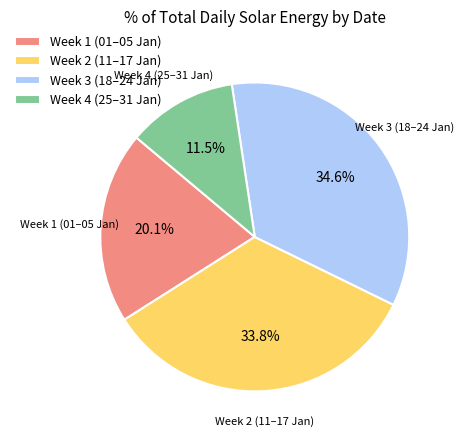

Is there any slice that represents more than half of the pie?

No